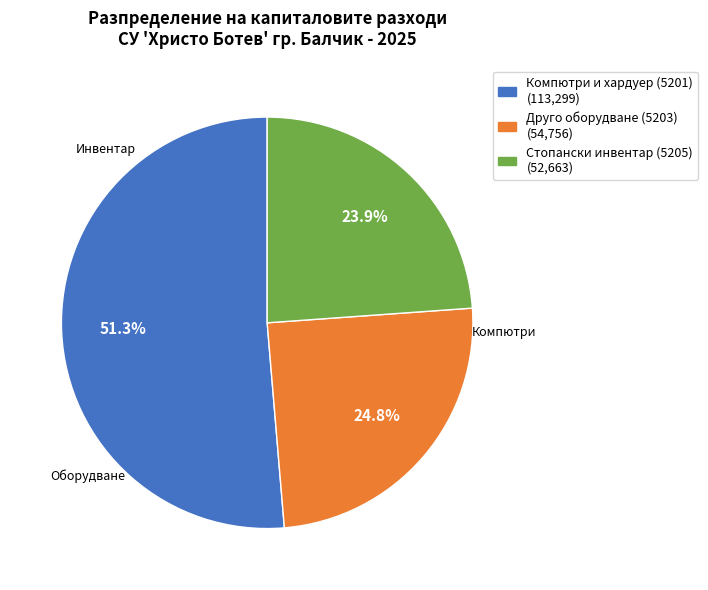

What is the ratio of the value at Стопански инвентар (5205) to the value at Компютри и хардуер (5201)?

0.5